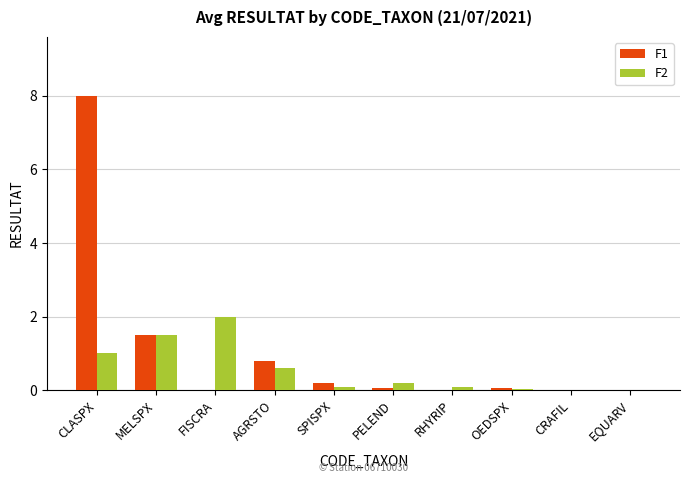

Which category has the highest value across all series?

CLASPX